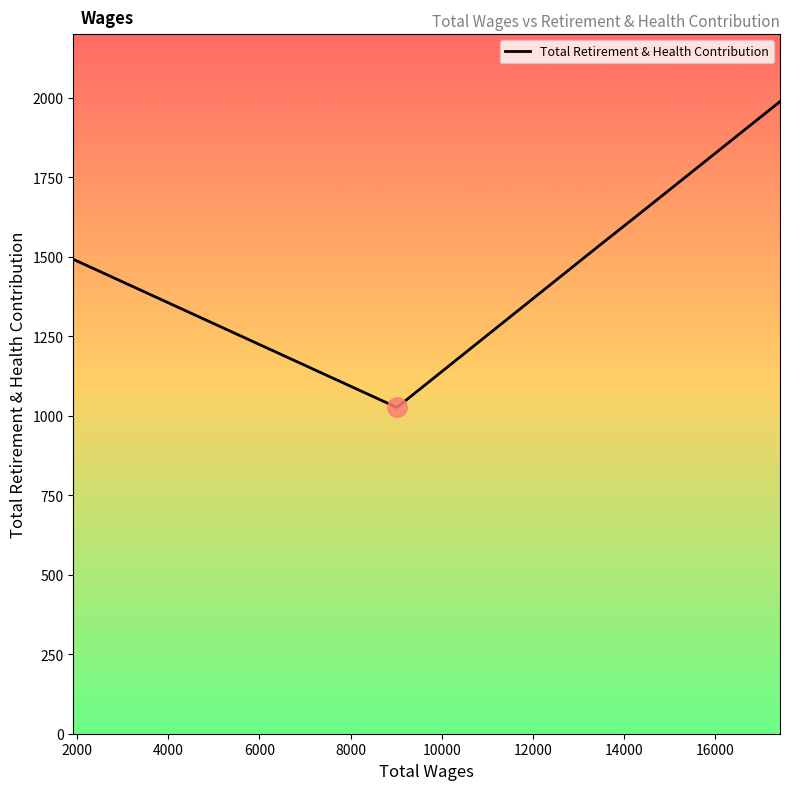

What is the sum of all values?

7687